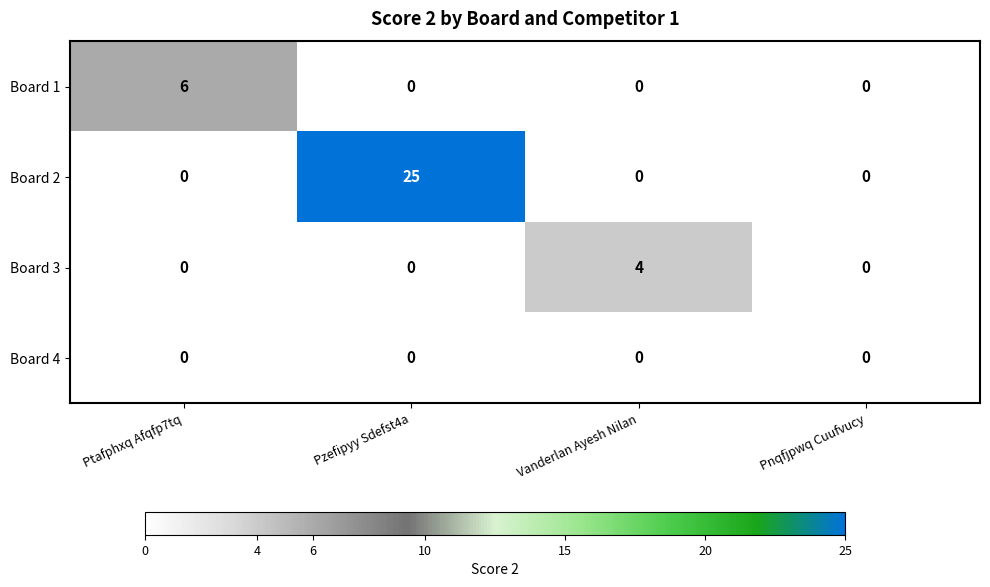

What is the total value across all series at Pzefipyy Sdefst4a?

25